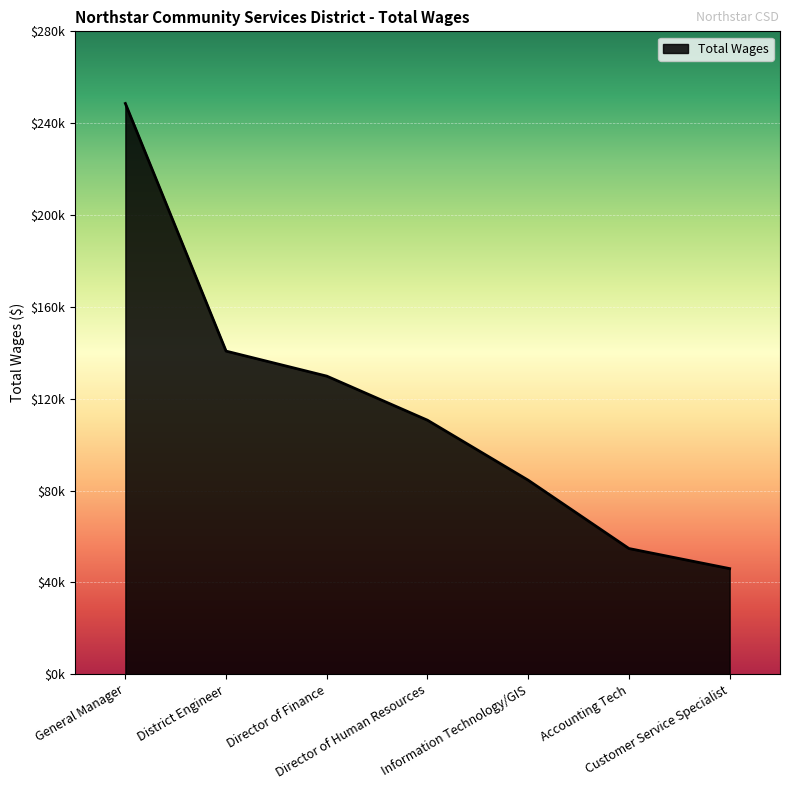

Is this an area chart (filled region under the line)?

Yes